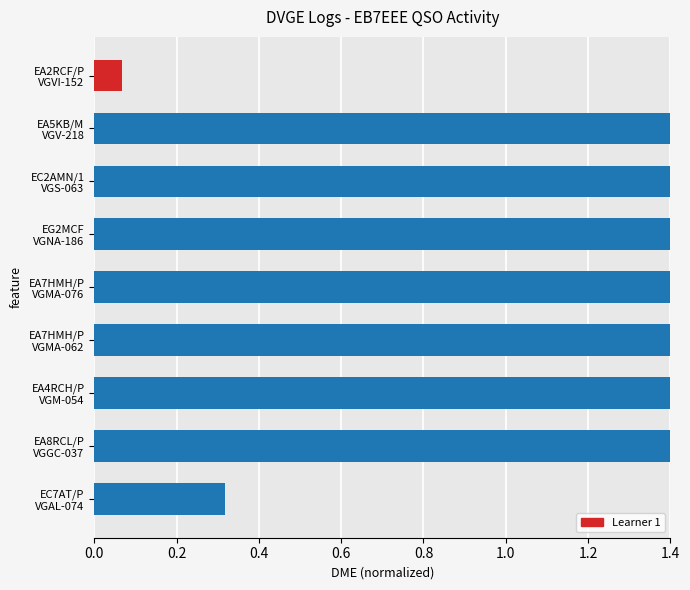

Reading right to left, extract all data points from this chart.

0.1	3.0	2.5	2.0	1.9	1.9	1.8	2.3	0.3